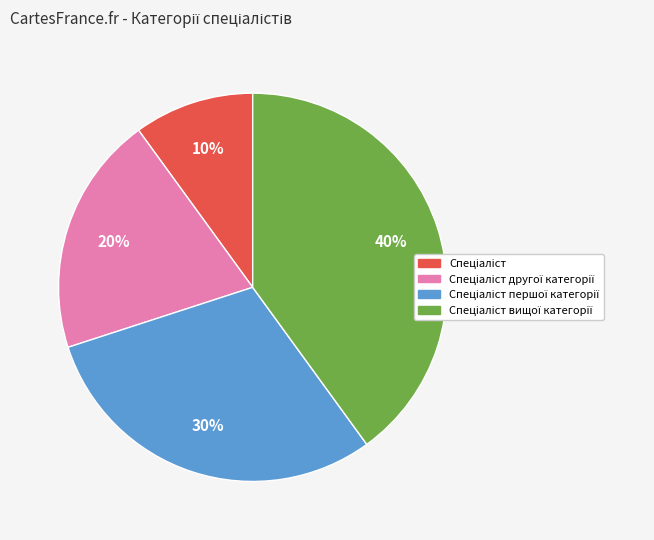

To the nearest percent, what is the average slice percentage?

25%